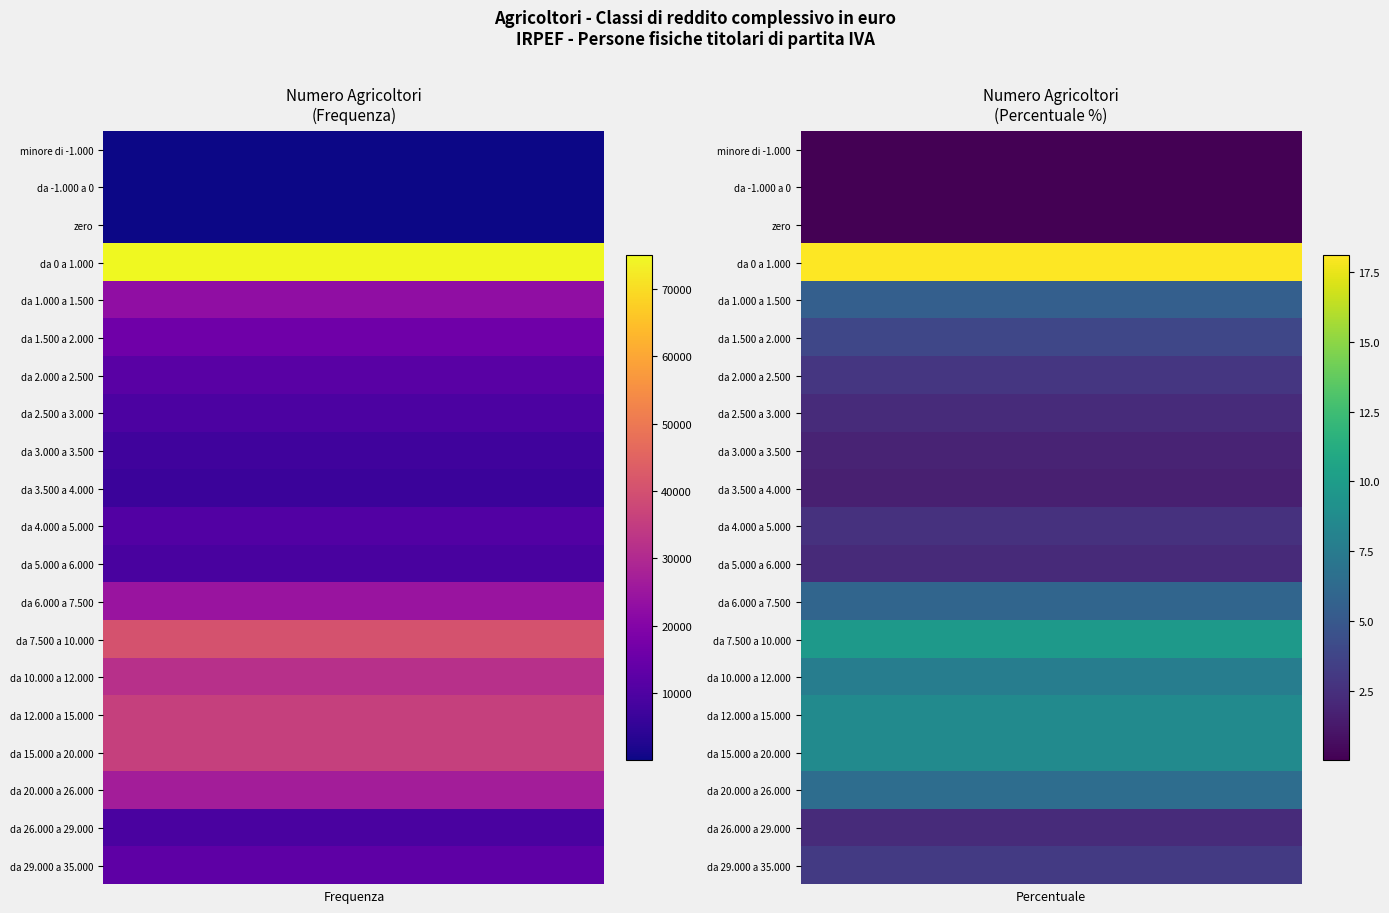

How many categories are shown in the chart?

10